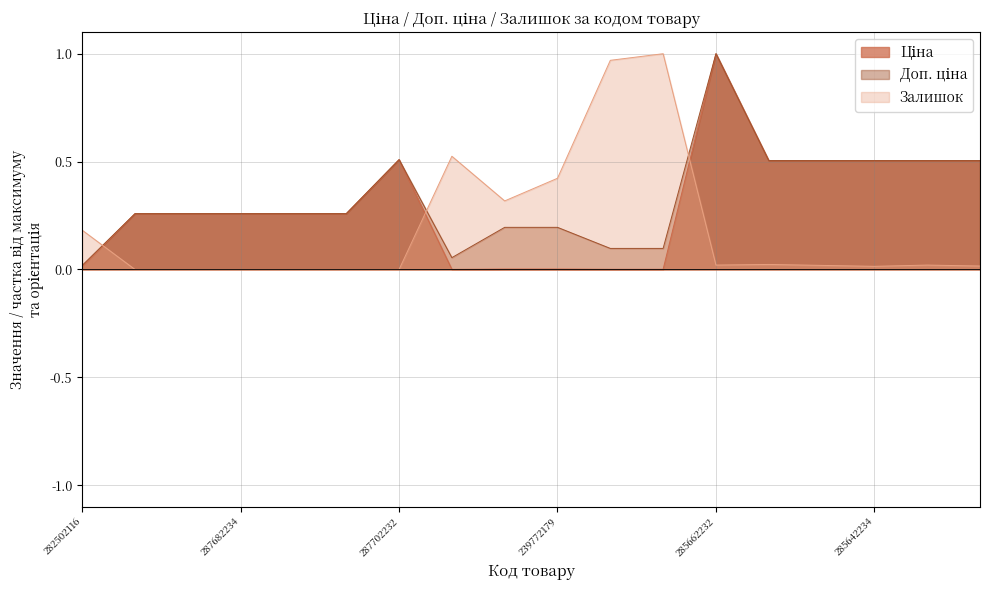

Read the Доп. ціна value at 287682236.

0.3